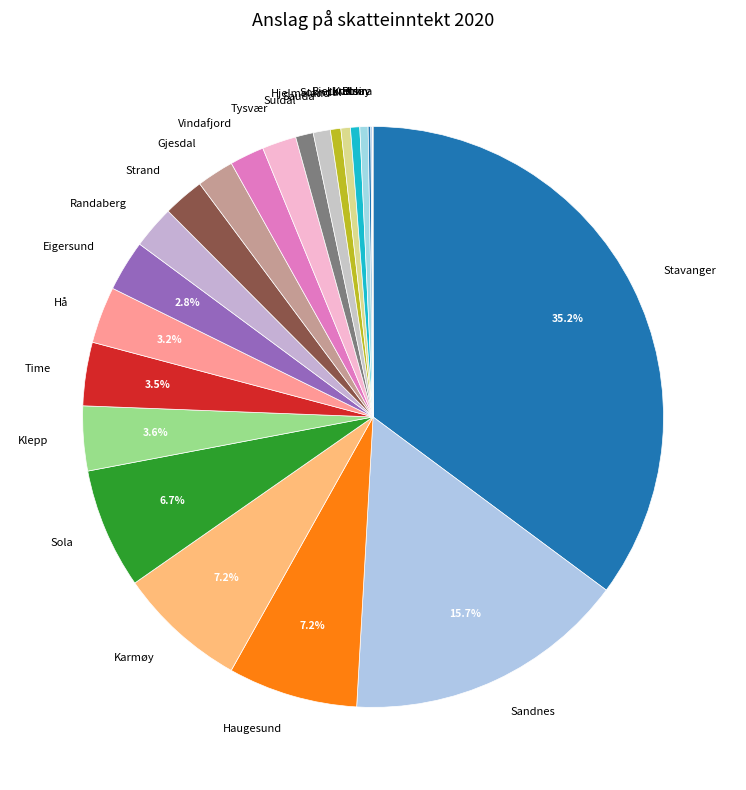

Which category has the biggest portion of the pie?

Stavanger